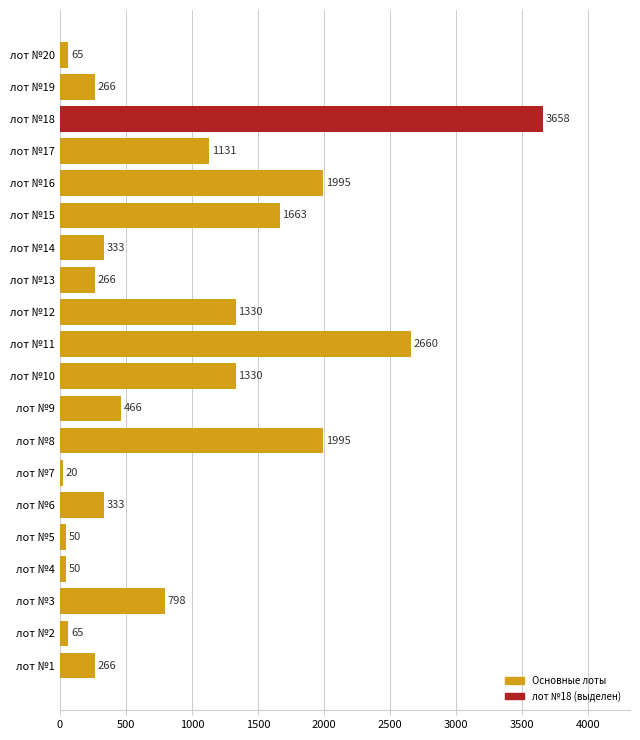

What is the maximum value shown in the chart?

3658